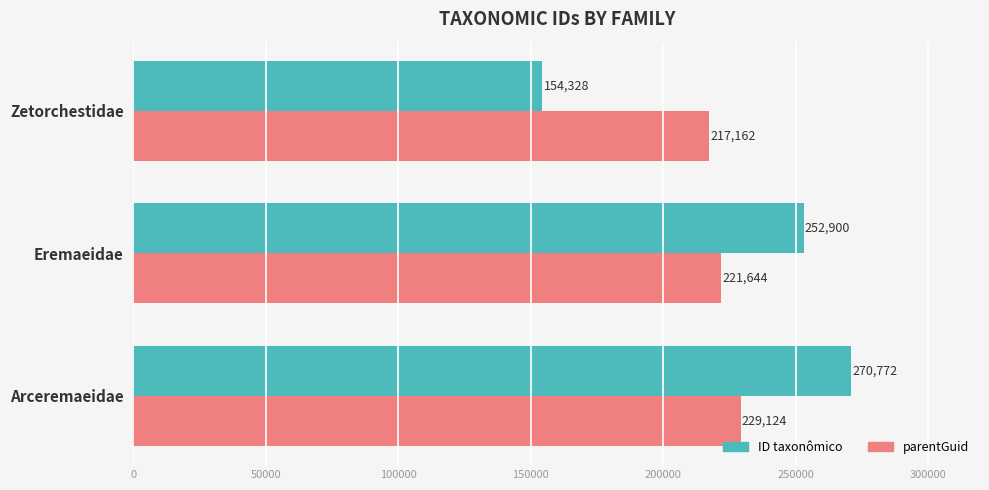

What are all the series names shown in the legend?

ID taxonômico, parentGuid